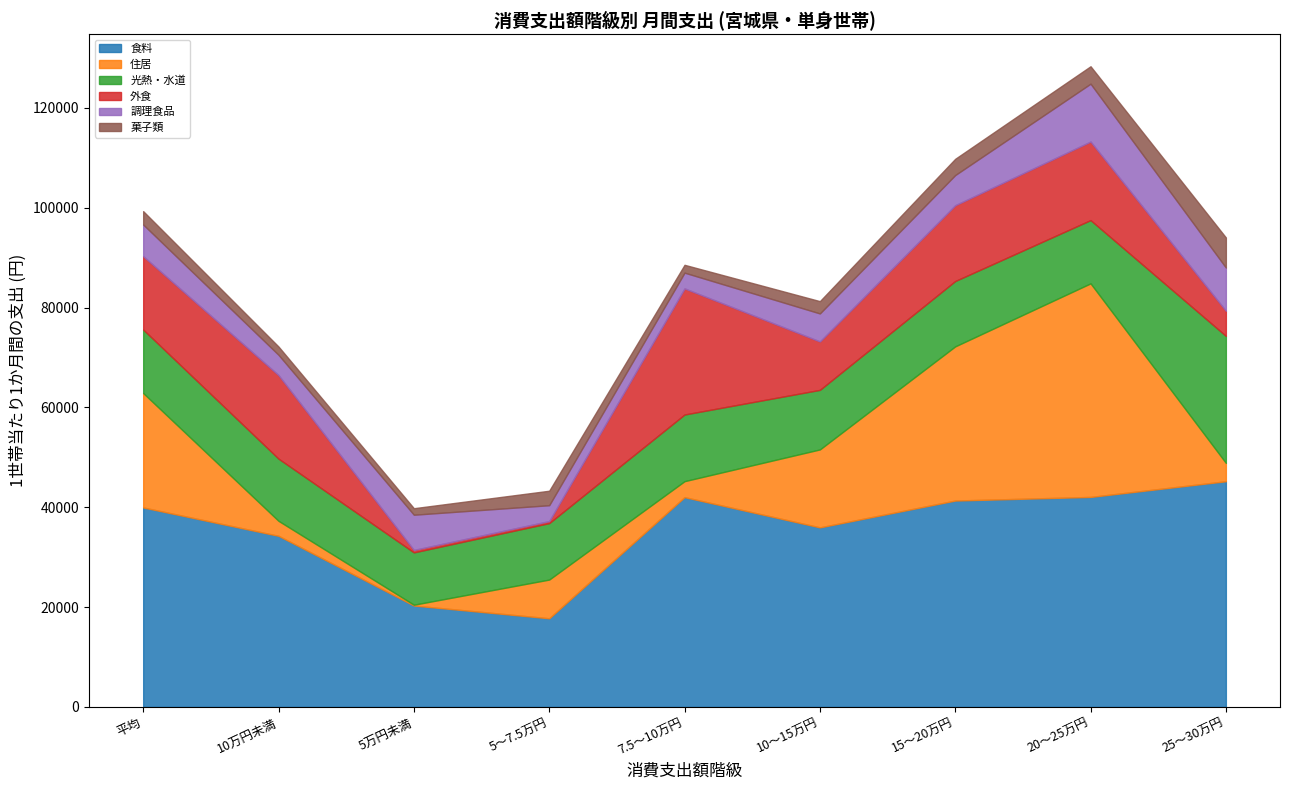

How many distinct data groups are displayed?

6